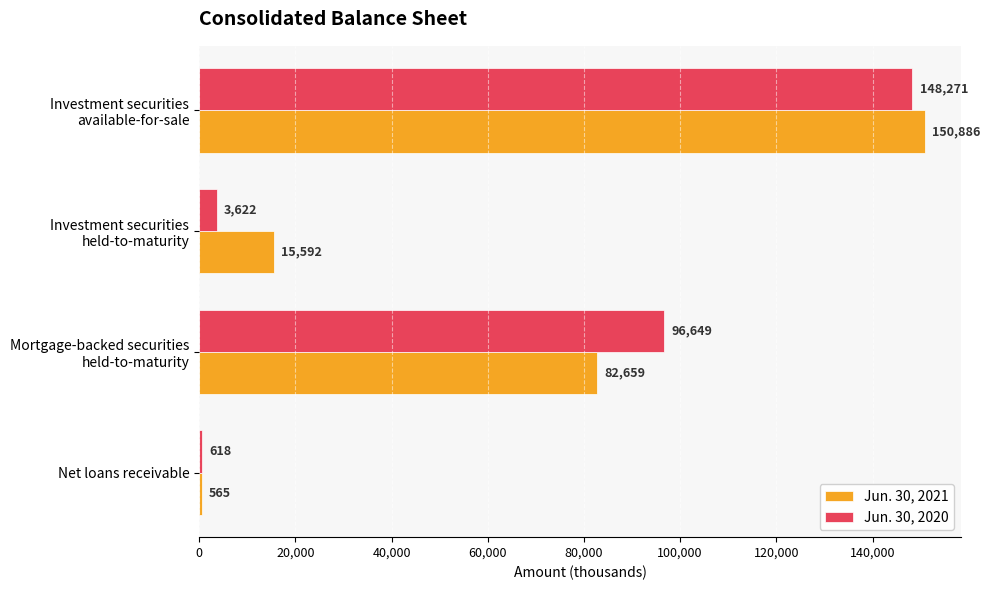

Is it true that Jun. 30, 2021 equals 565 at Net loans receivable?

True